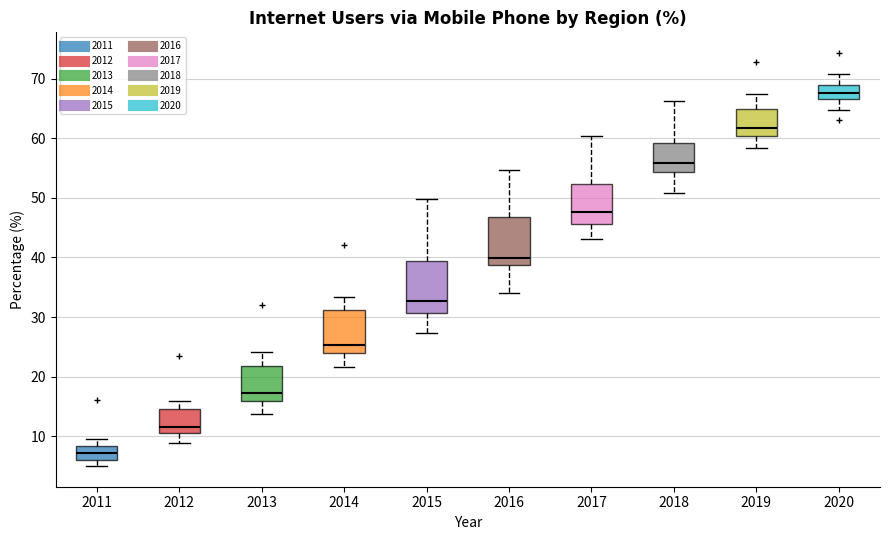

Reading left to right, read every box against the y-axis: the position of its median line, the range the box covers, and the ends of its whiskers. The values are not printed on the chart, so give them approximately, as read against the axis.

2011: median 7, box 6 to 8, whiskers 5 to 10
2012: median 12, box 11 to 15, whiskers 9 to 16
2013: median 17, box 16 to 22, whiskers 14 to 24
2014: median 25, box 24 to 31, whiskers 22 to 33
2015: median 33, box 31 to 39, whiskers 27 to 50
2016: median 40, box 39 to 47, whiskers 34 to 55
2017: median 48, box 46 to 52, whiskers 43 to 60
2018: median 56, box 54 to 59, whiskers 51 to 66
2019: median 62, box 60 to 65, whiskers 58 to 67
2020: median 68, box 67 to 69, whiskers 65 to 71